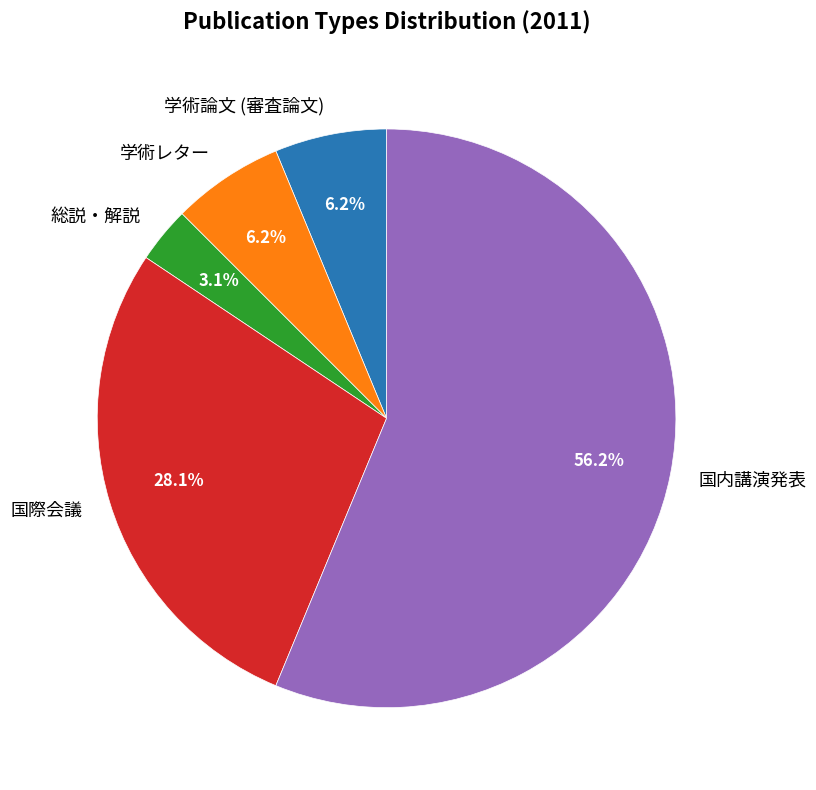

The 学術論文 (審査論文) slice represents 1% of the pie. True or false?

False